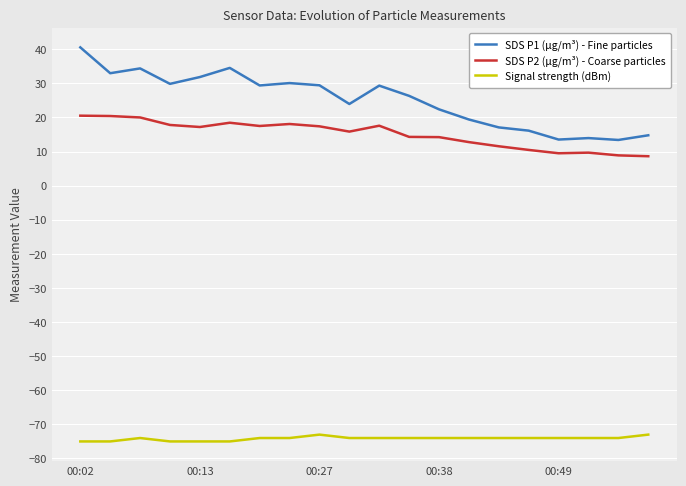

Which series has the largest total across all categories?

SDS P1 (µg/m³) - Fine particles